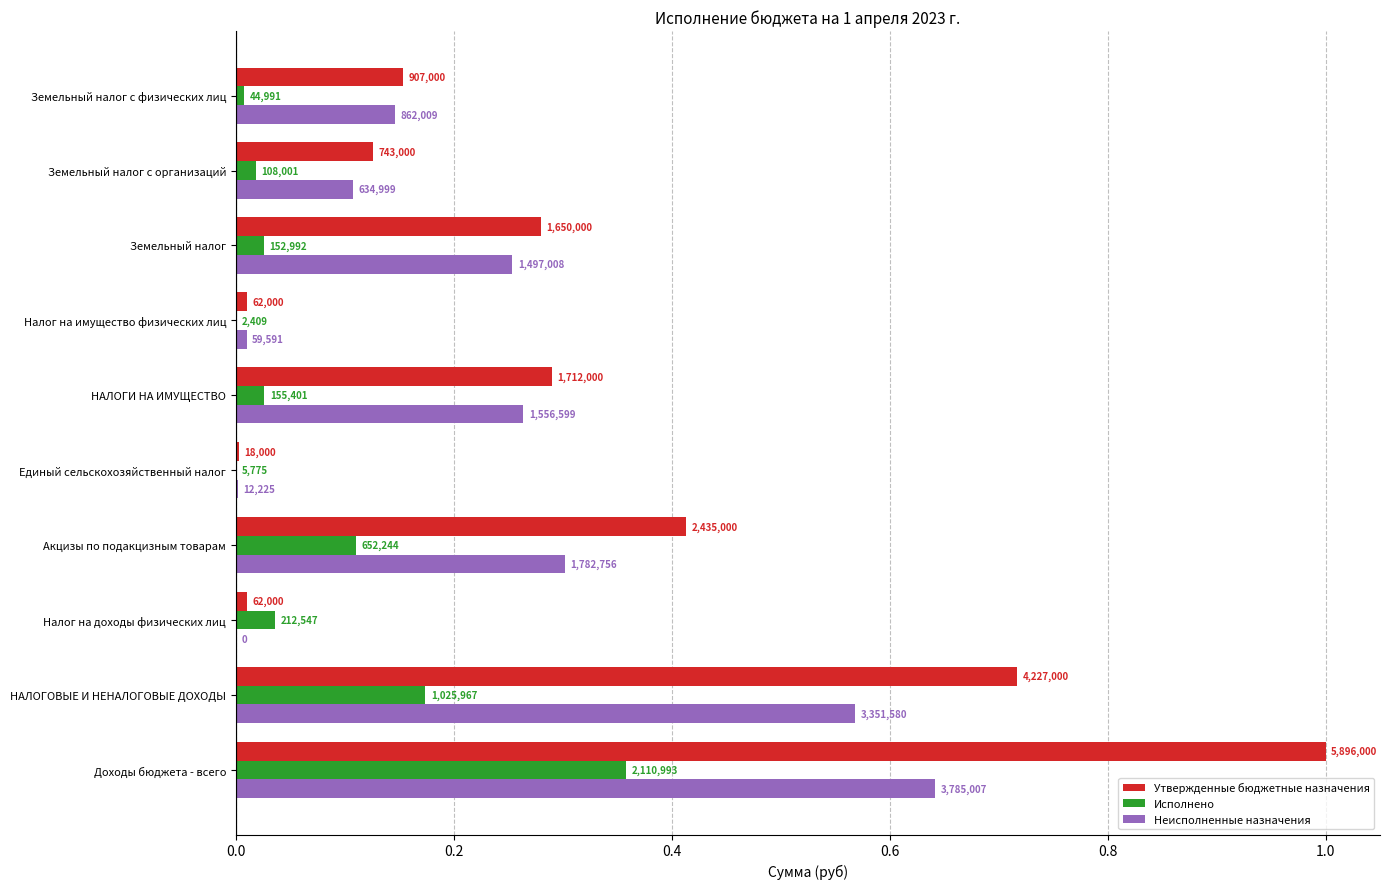

What are all the series names shown in the legend?

Утвержденные бюджетные назначения, Исполнено, Неисполненные назначения